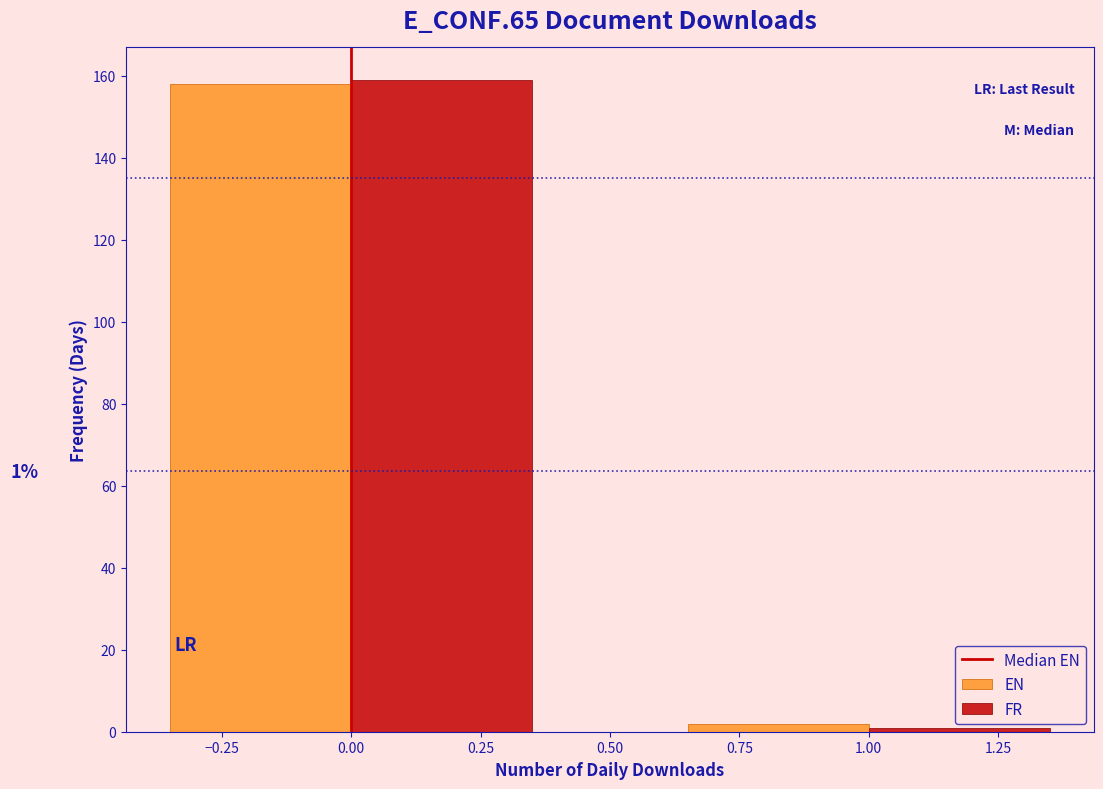

What is the average value of the EN series?

80